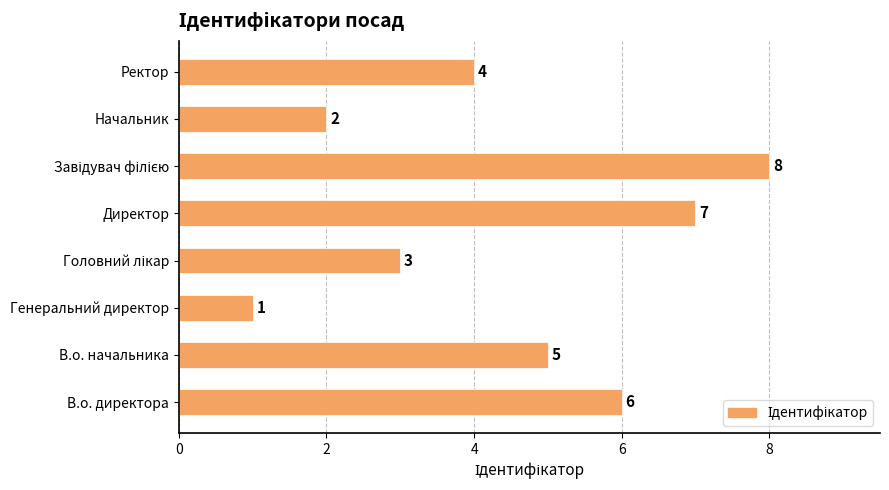

Where is the data nearest to the value 4?

Ректор